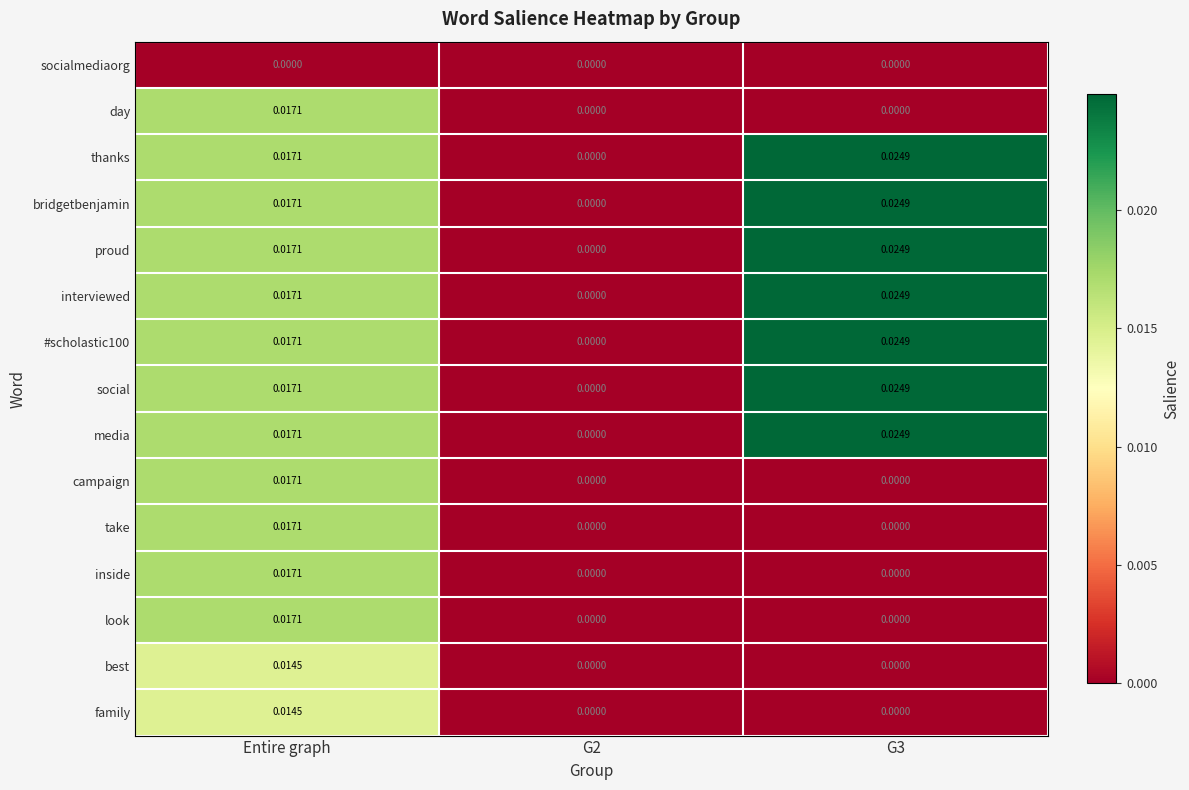

At which category is the sum across all series the highest?

Entire graph